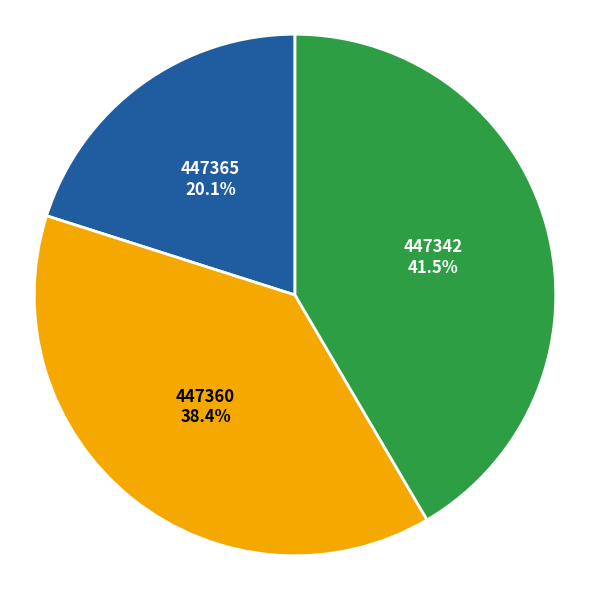

To the nearest percent, what is the difference between the 447365 and 447342 slice percentages?

21%